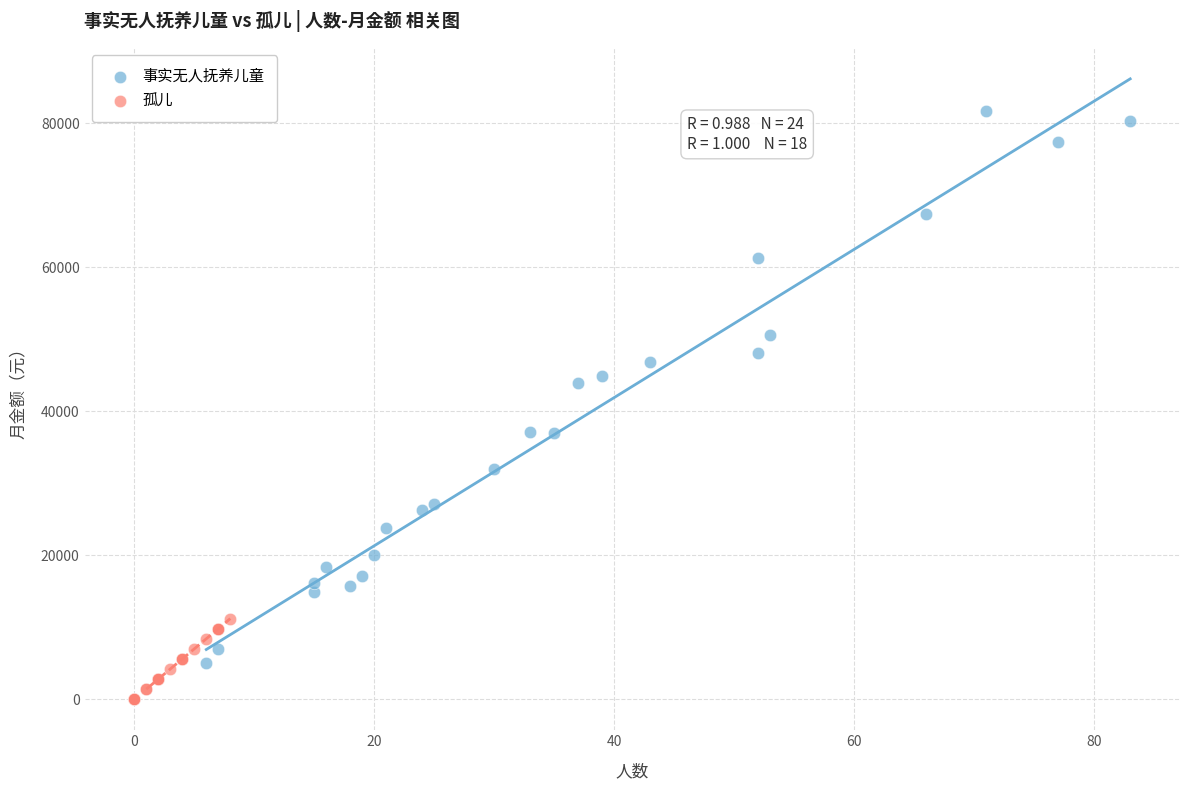

Which series has the widest spread of Y values?

事实无人抚养儿童